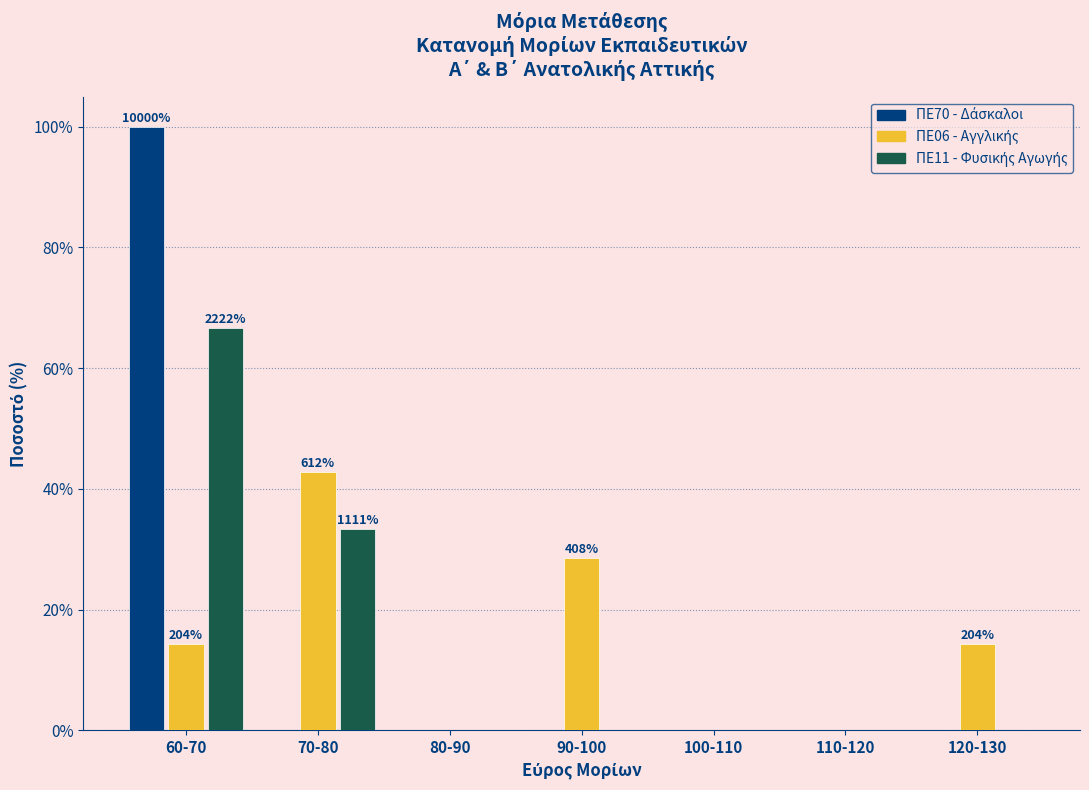

At which category does the chart reach its peak across all series?

60-70